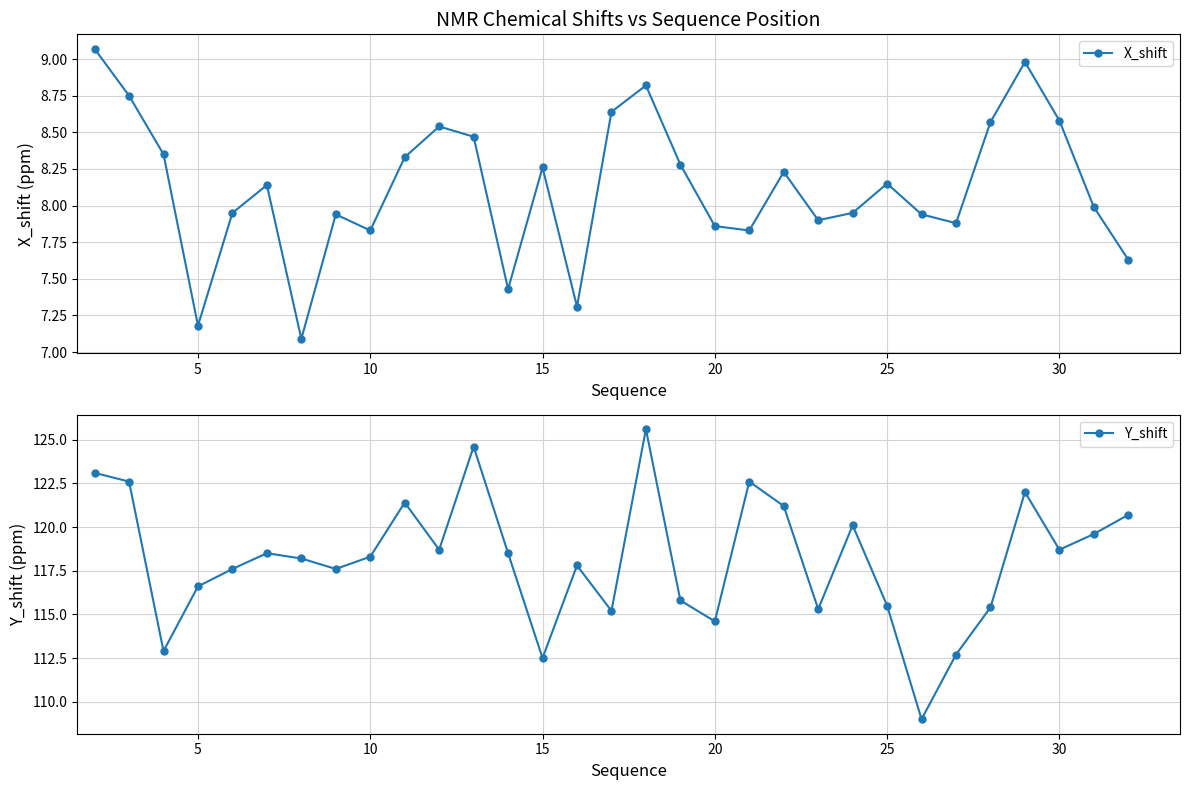

Count the number of categories in the chart.

31